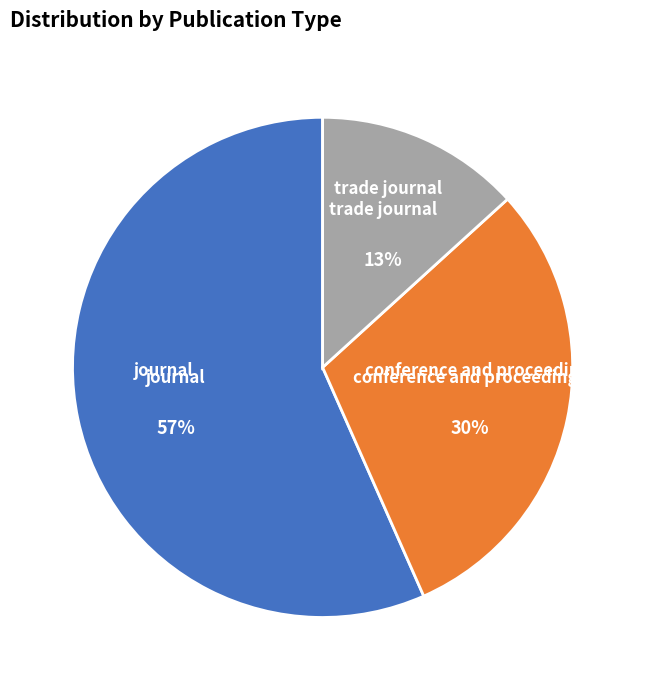

Which slice represents more than half of the pie?

journal